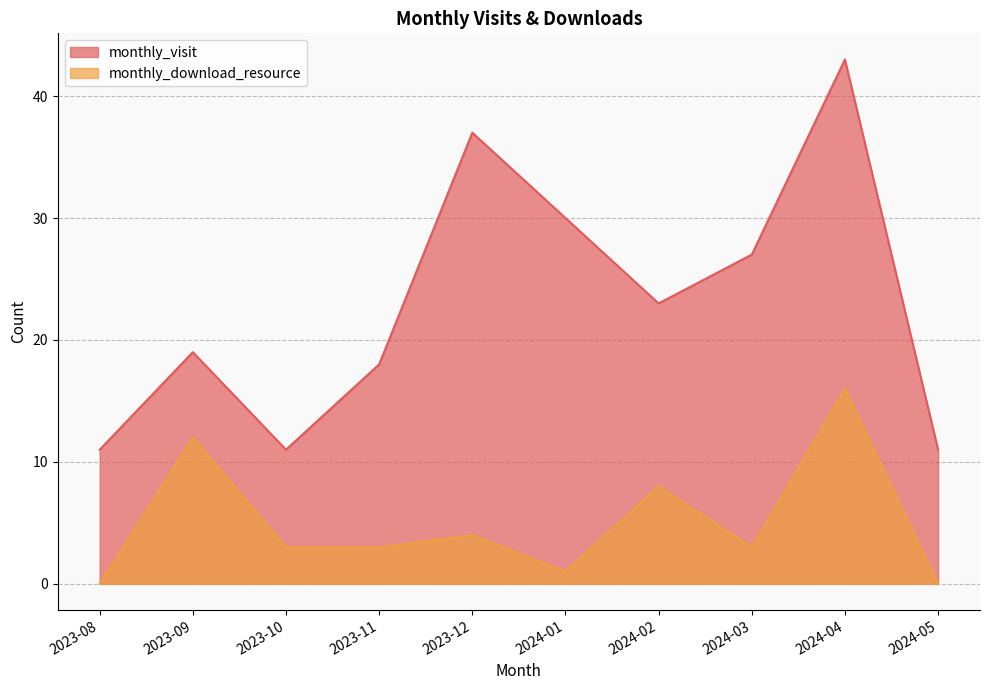

What is the greatest value displayed?

43